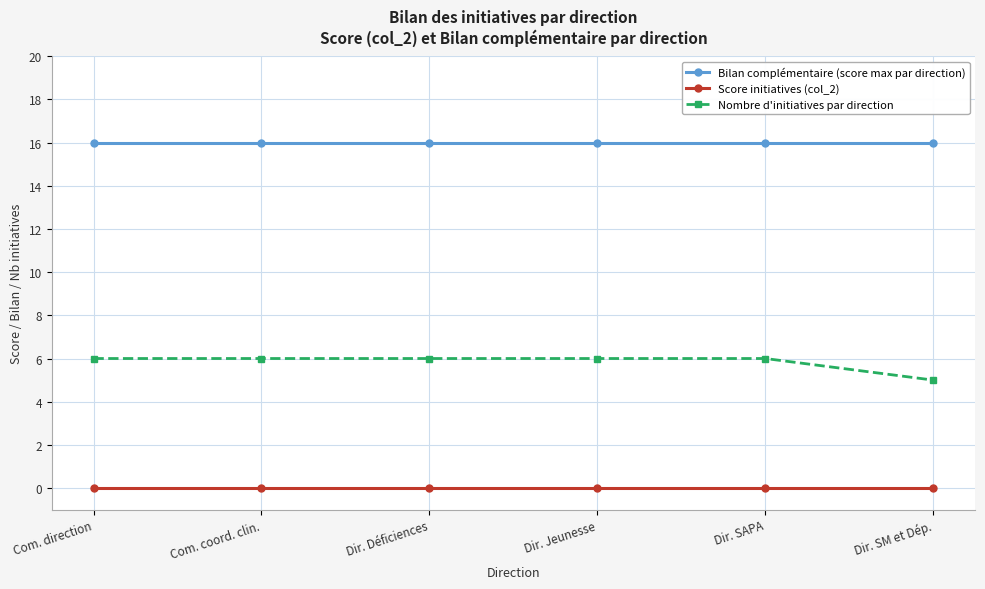

What is the maximum value for Nombre d'initiatives par direction?

6